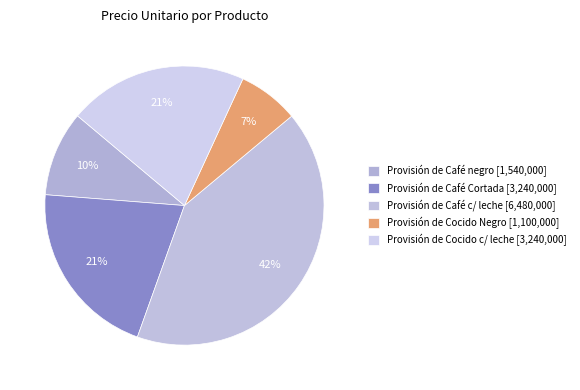

How many slices are in this pie chart?

5